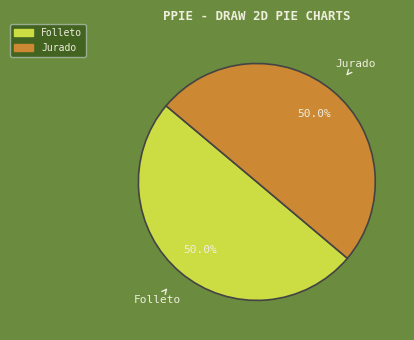

What is the ratio of the value at Folleto to the value at Jurado?

1.0